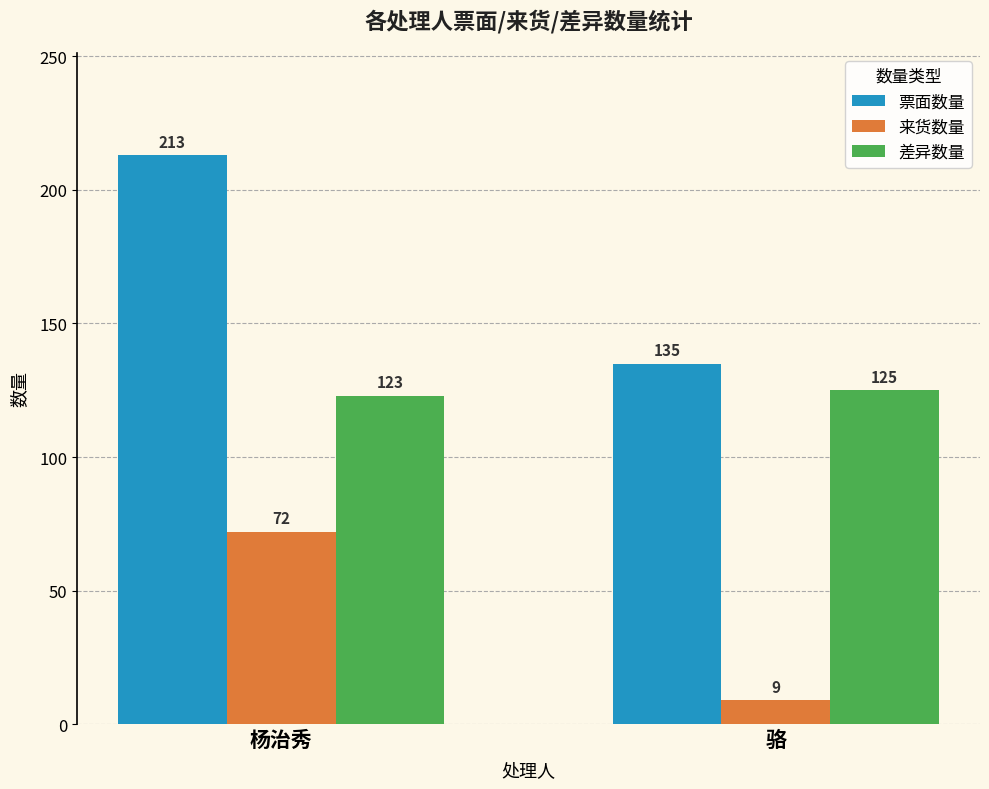

What position from the left is 骆?

2